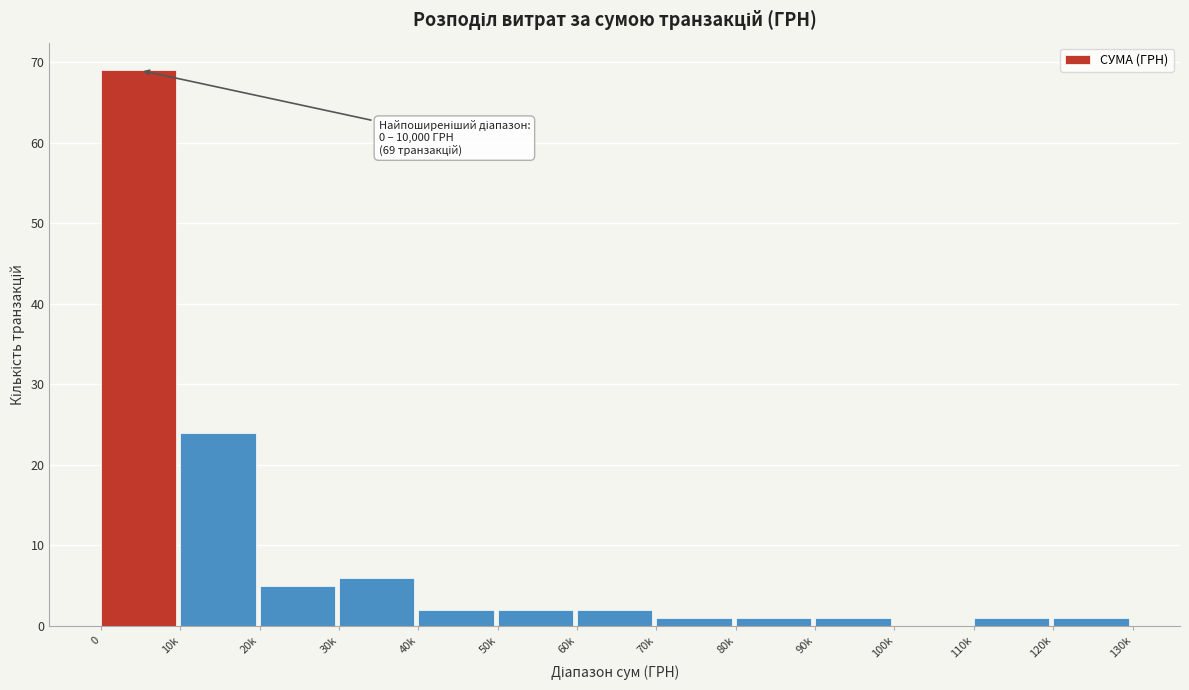

Reading right to left, transcribe all the data shown in this chart.

120k=1	110k=1	100k=0	90k=1	80k=1	70k=1	60k=2	50k=2	40k=2	30k=6	20k=5	10k=24	0=69